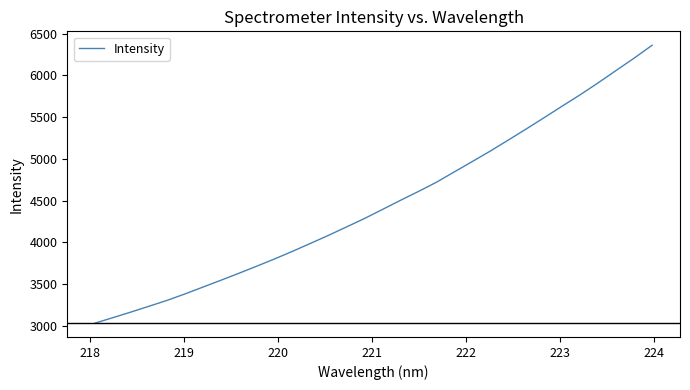

What is the difference between the maximum and minimum values?

3324.9